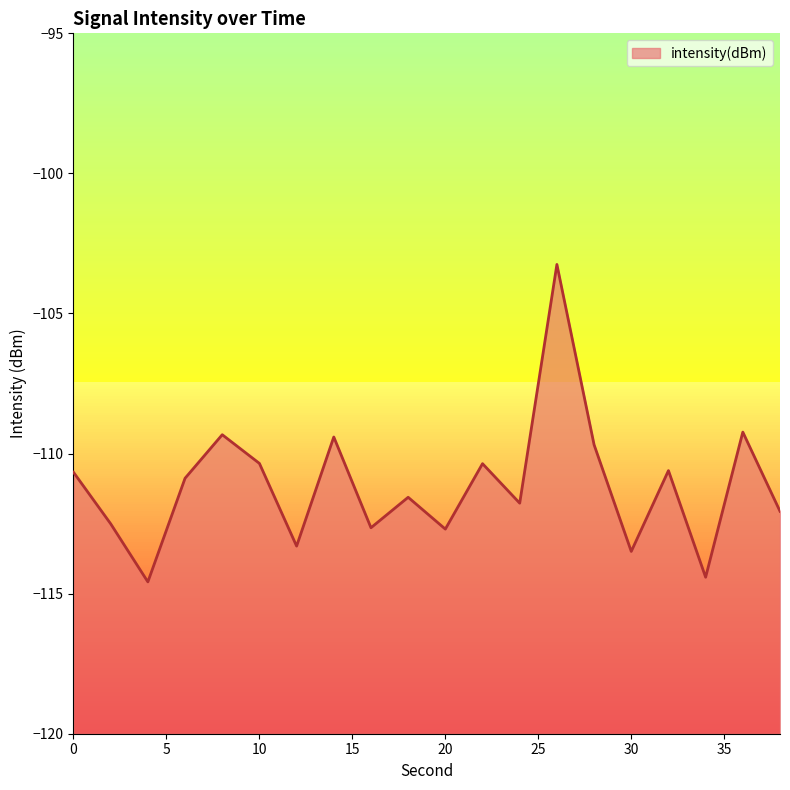

The value at 22 is -110.4. True or false?

True